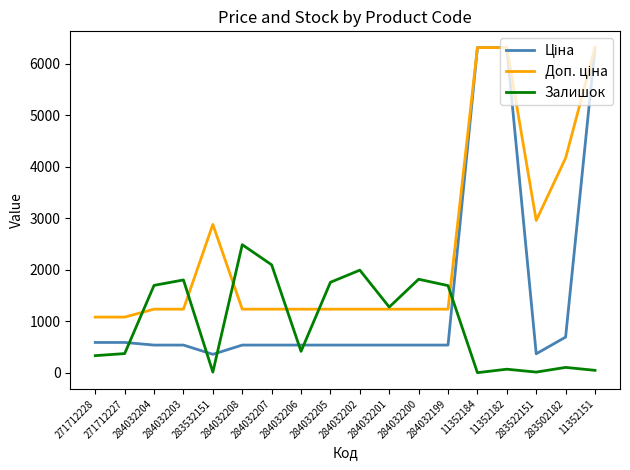

What is the difference between the maximum and minimum values in the Залишок series?

2482.0